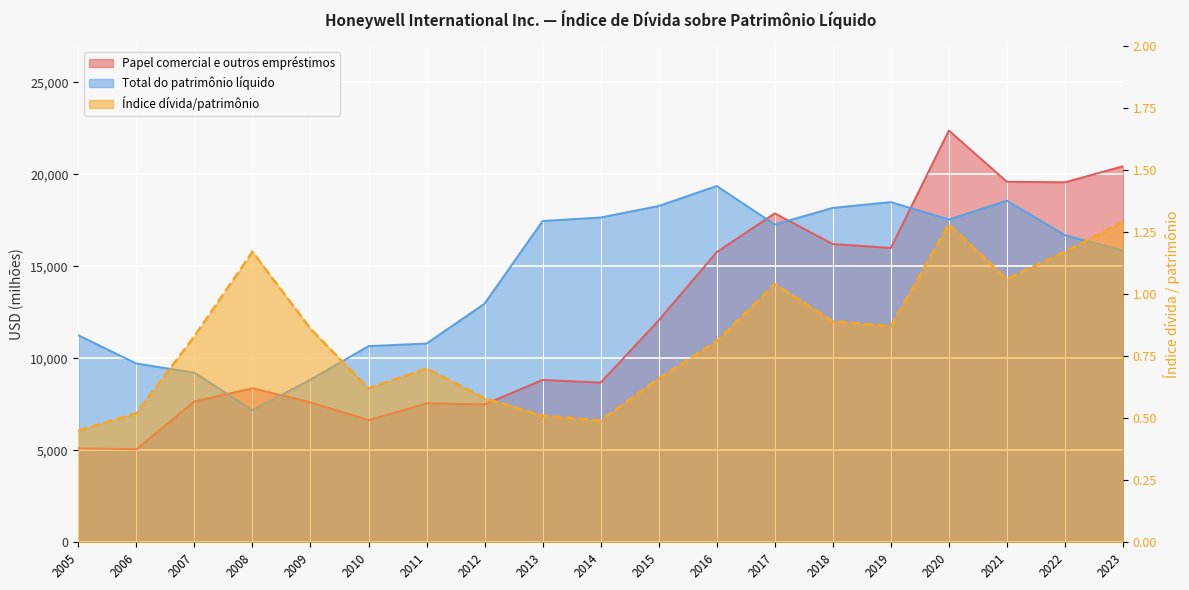

Between 2006 and 2023, which series saw the biggest shift?

Papel comercial e outros empréstimos